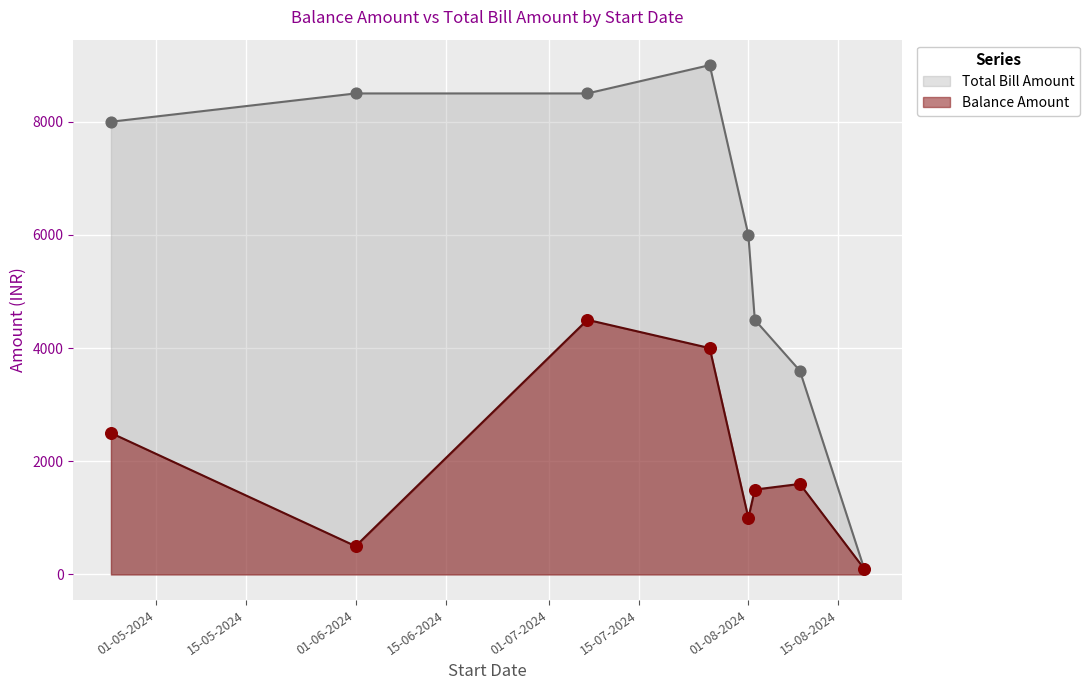

Which series contains the lowest Y value?

Balance Amount